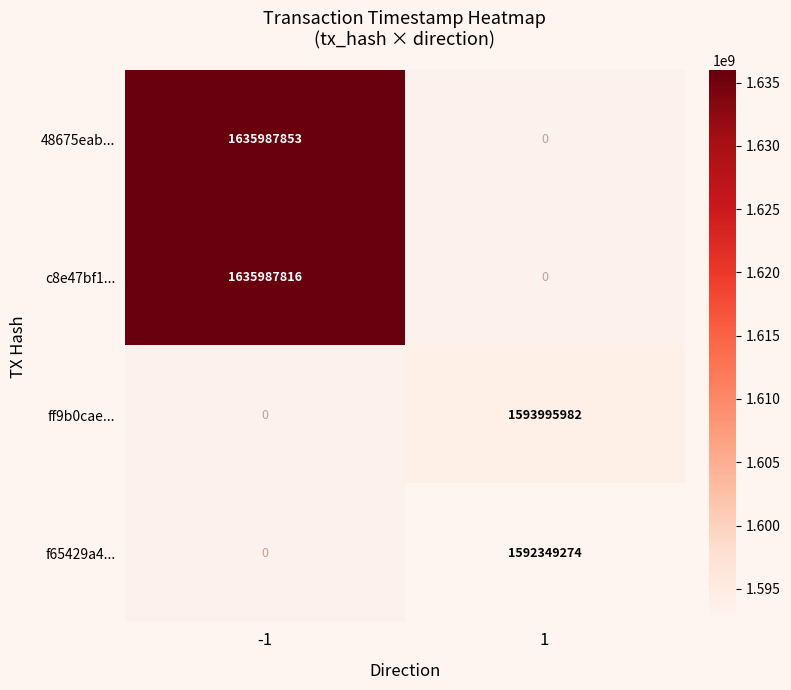

Is it true that 48675eab... equals 930363980.6 at -1?

False